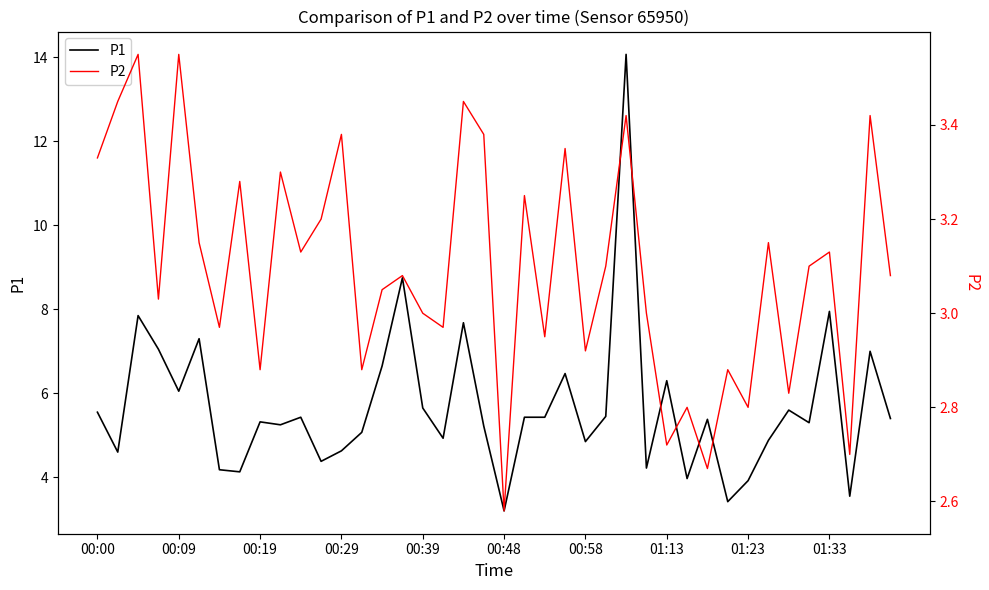

True or false: P2 and P1 intersect in this chart.

False